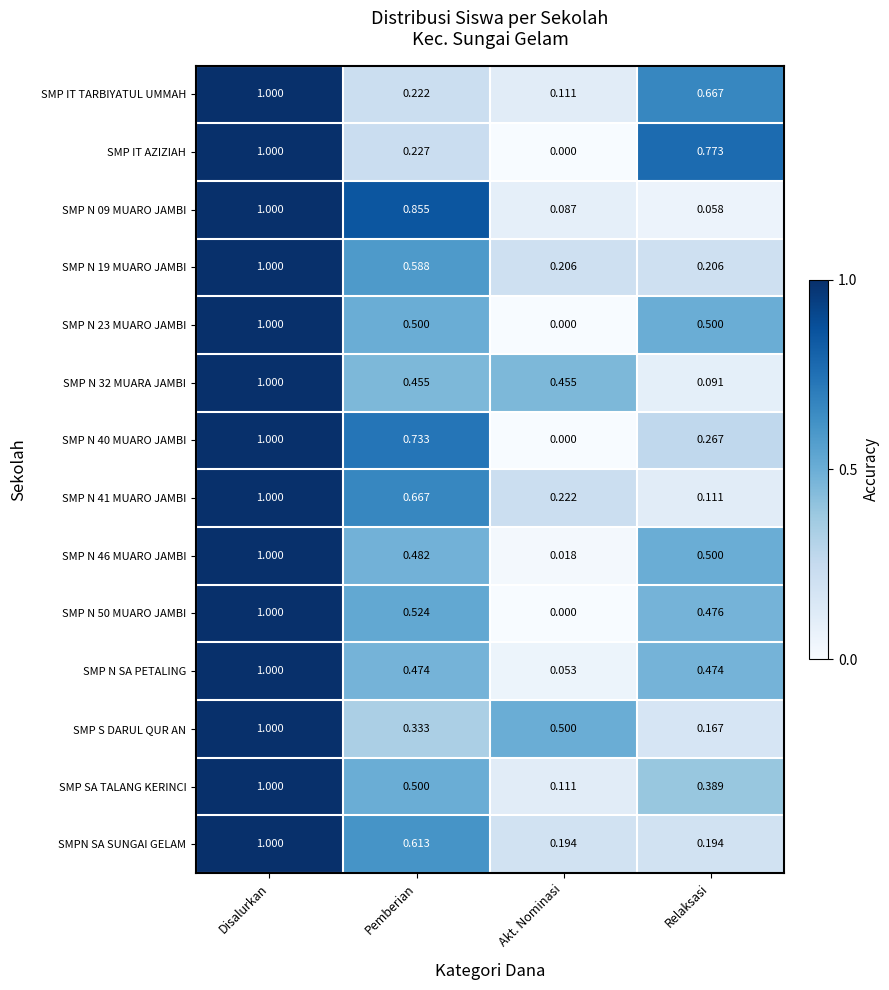

How many data points does each series have?

4